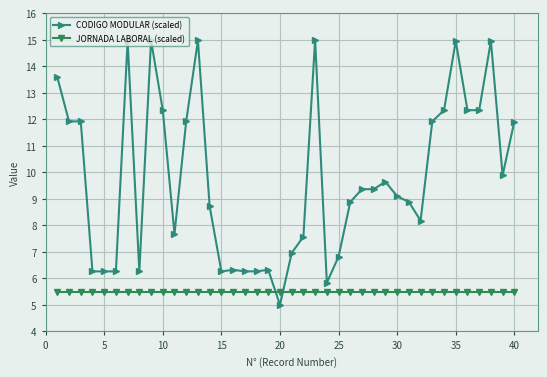

Is this an area chart (filled region under the line)?

No